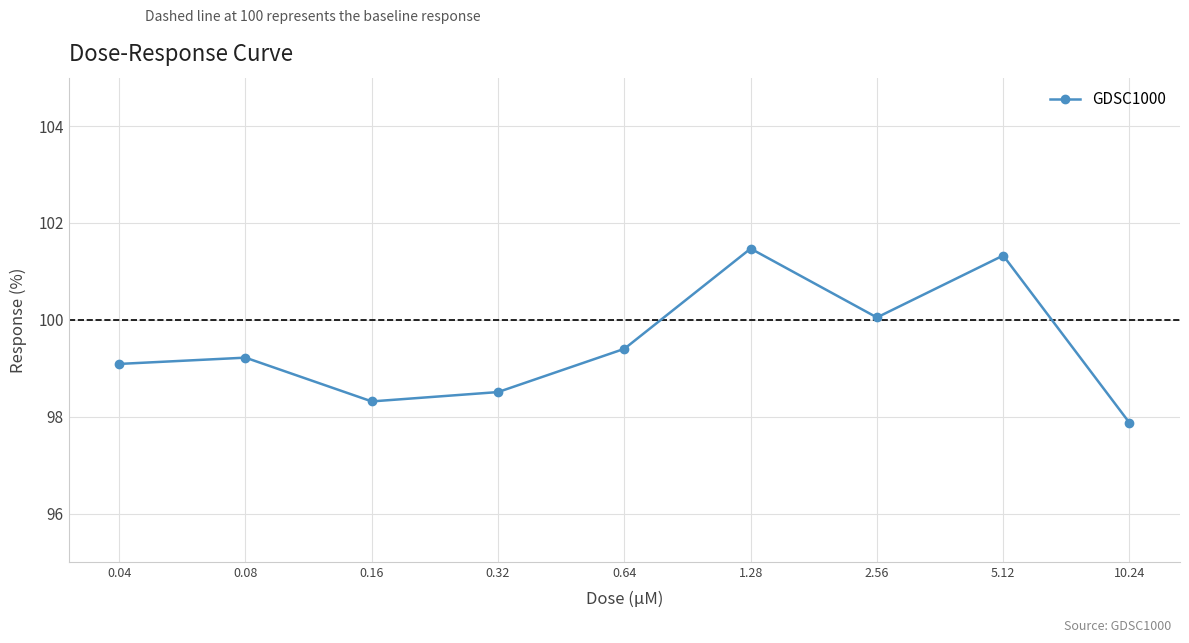

What is the difference between the maximum and minimum values?

3.6